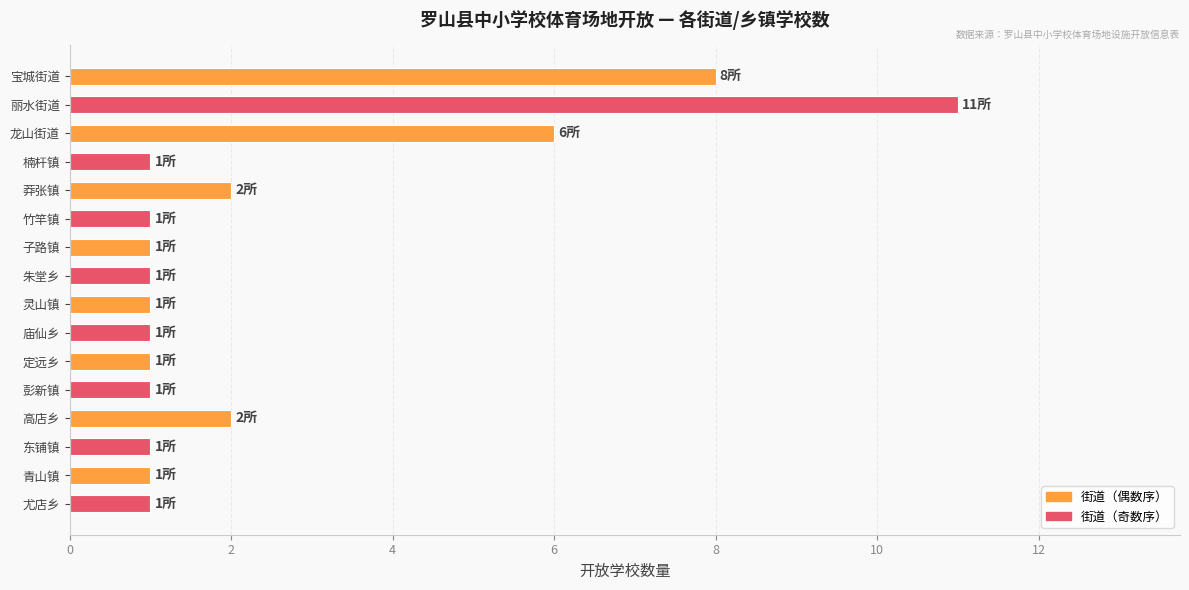

The value at 高店乡 is 1. True or false?

False